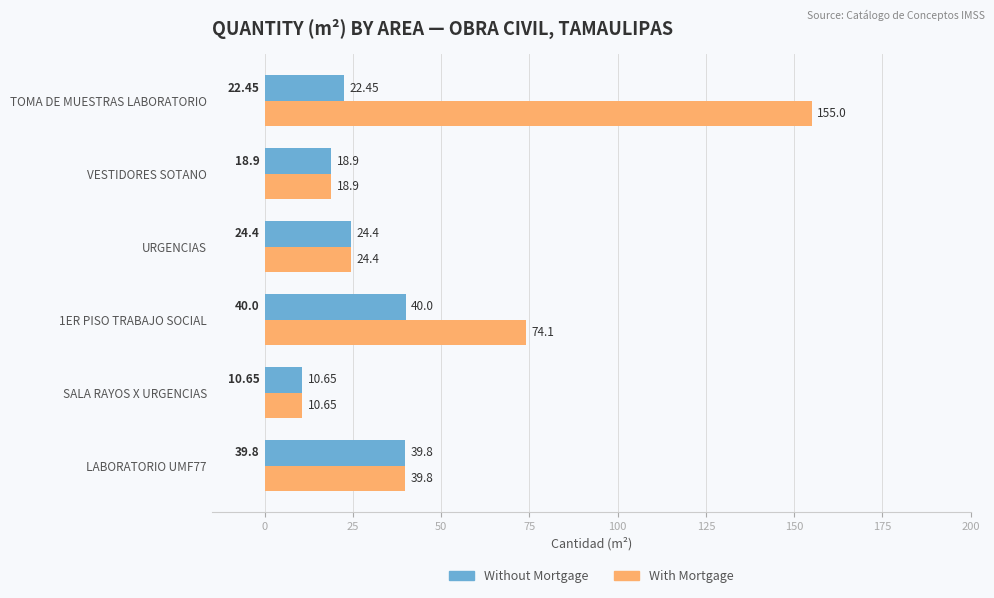

Is the value of Without Mortgage at SALA RAYOS X URGENCIAS greater than the value of With Mortgage at 1ER PISO TRABAJO SOCIAL?

No